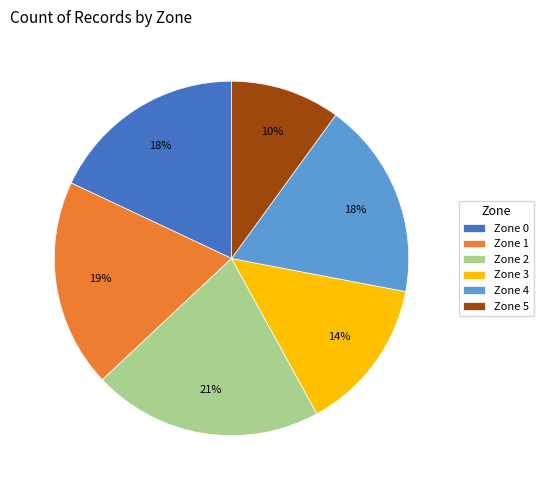

What percentage is the Zone 4 slice, to the nearest percent?

18%